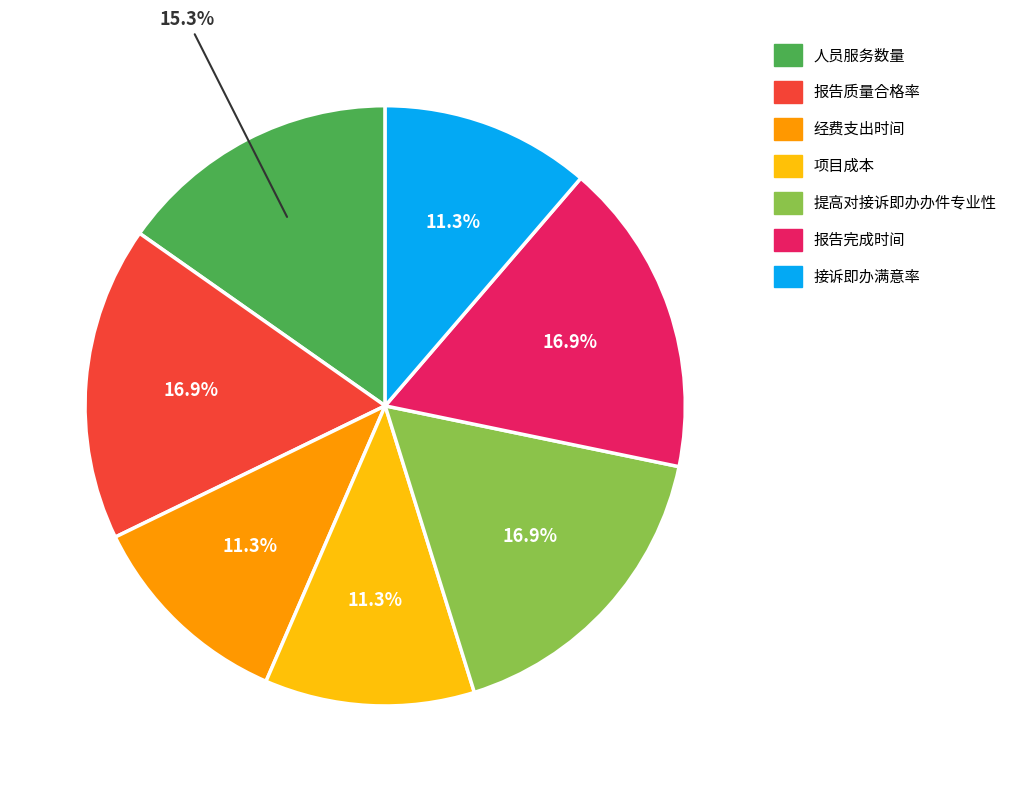

Does 经费支出时间 represent more than half of the total?

No